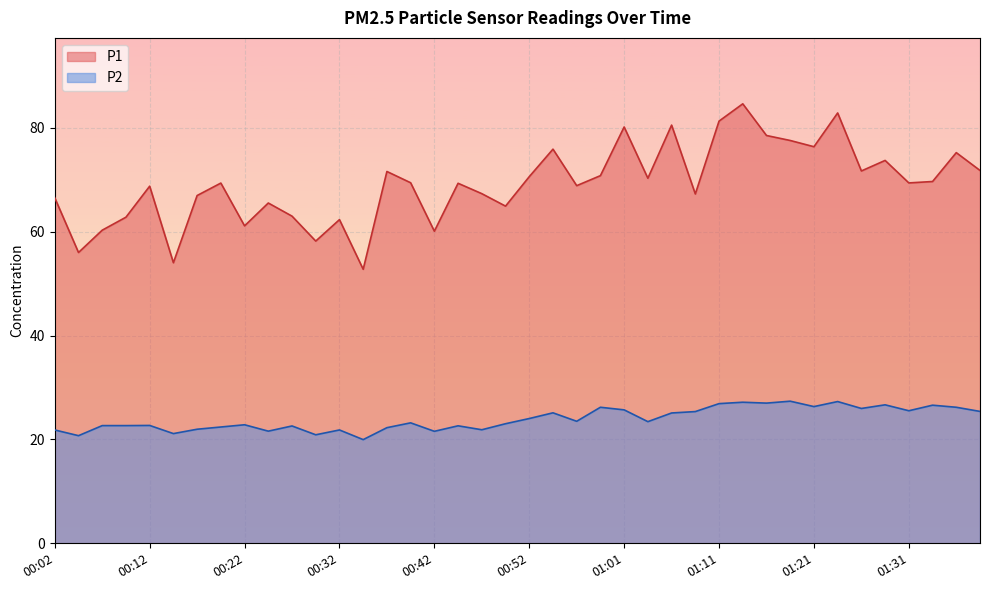

What is the sum of the P2 values at 00:52 and 00:04?

44.8